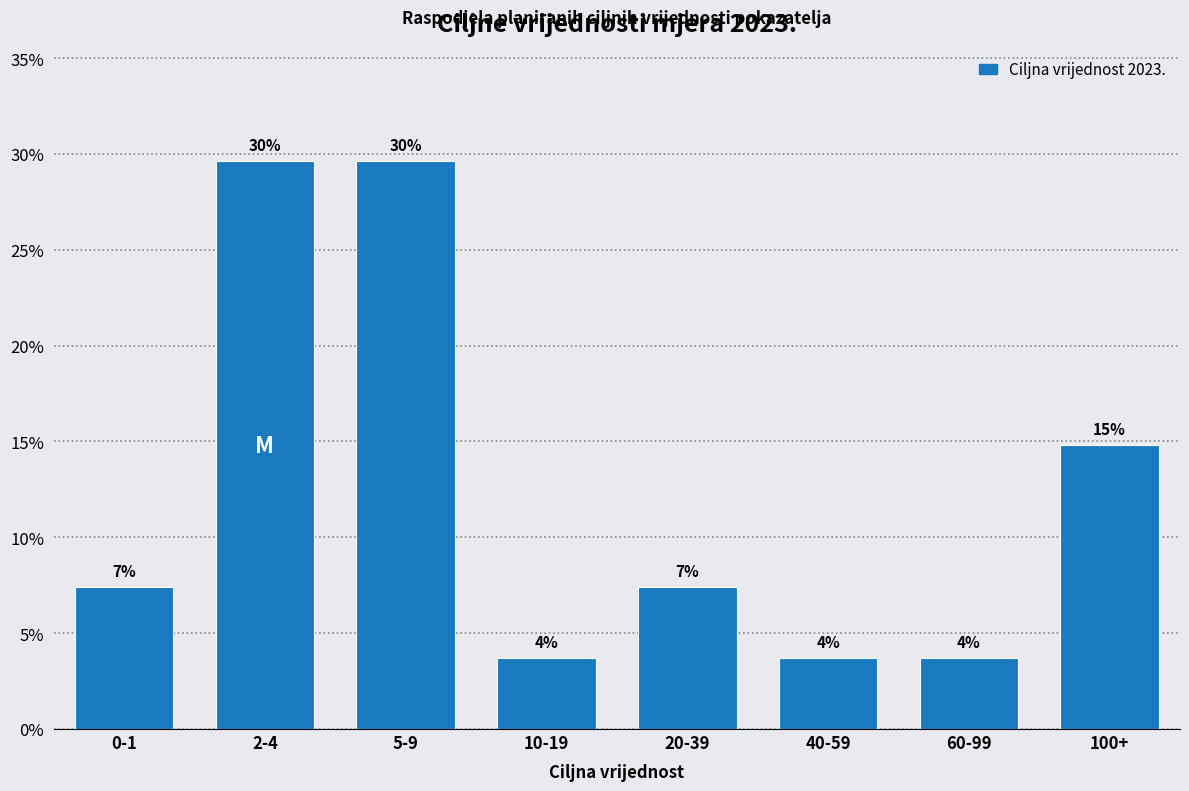

How many bars are there in total?

8